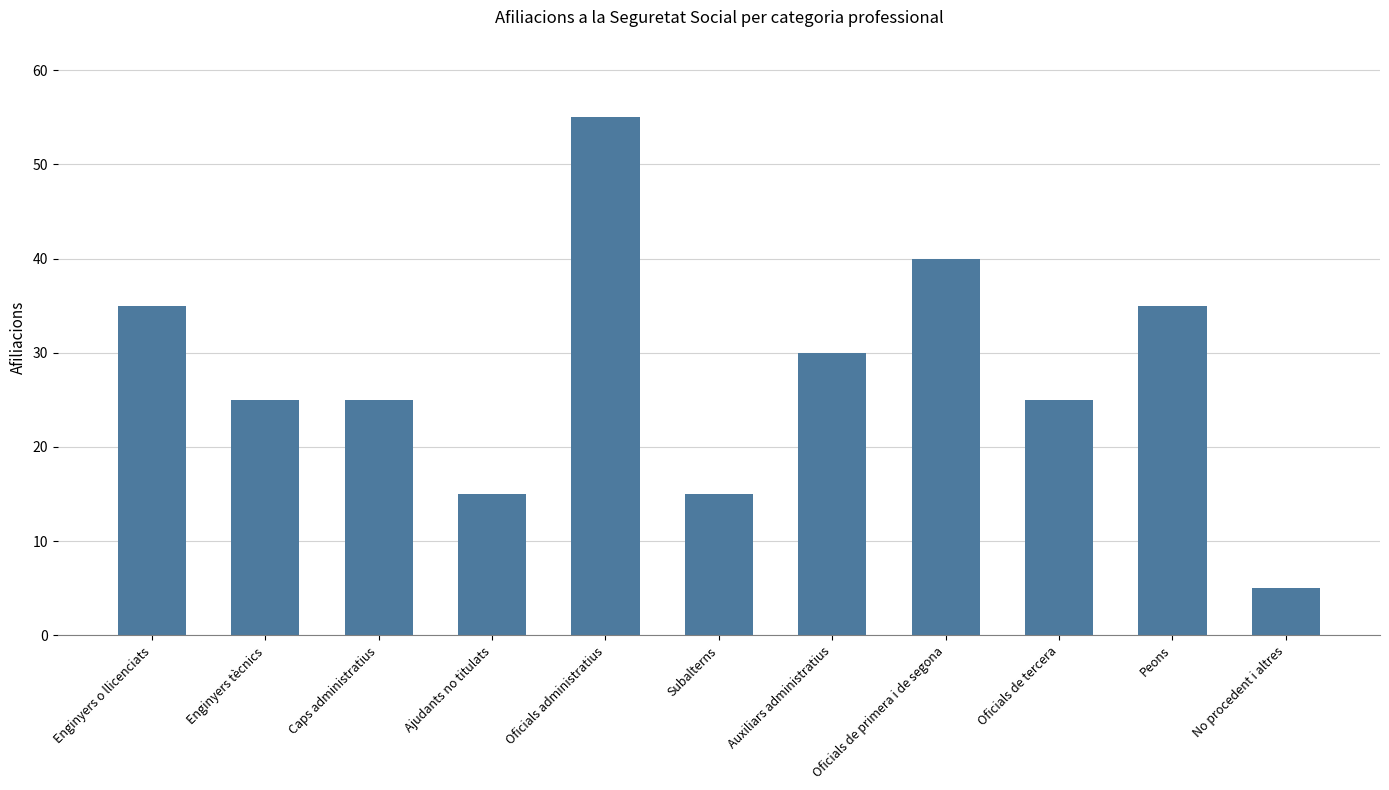

Reading right to left, transcribe all the data shown in this chart.

No procedent i altres=5	Peons=35	Oficials de tercera=25	Oficials de primera i de segona=40	Auxiliars administratius=30	Subalterns=15	Oficials administratius=55	Ajudants no titulats=15	Caps administratius=25	Enginyers tècnics=25	Enginyers o llicenciats=35